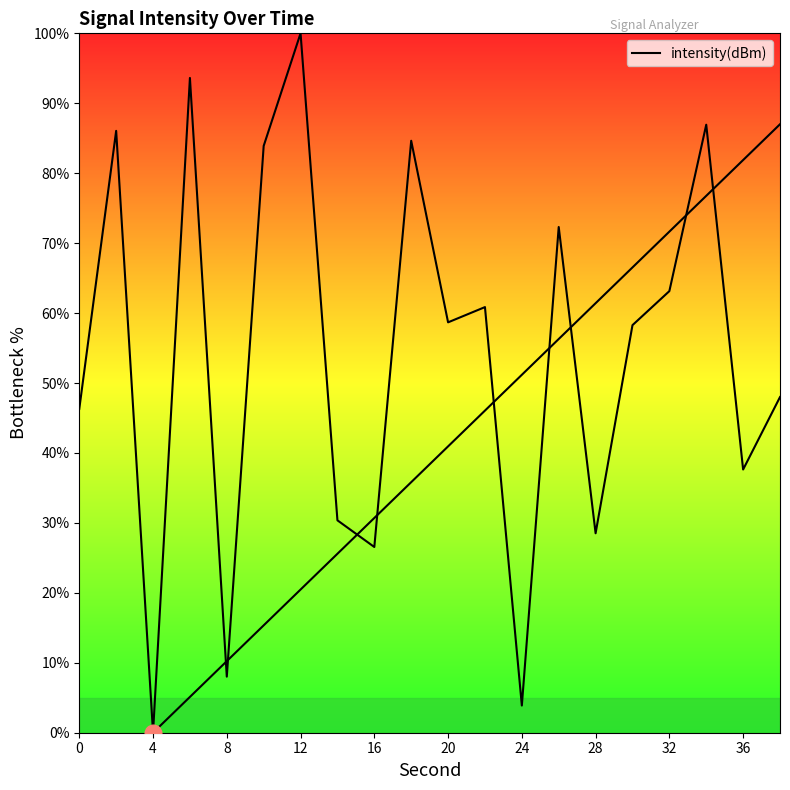

What is the greatest value displayed?

100.0